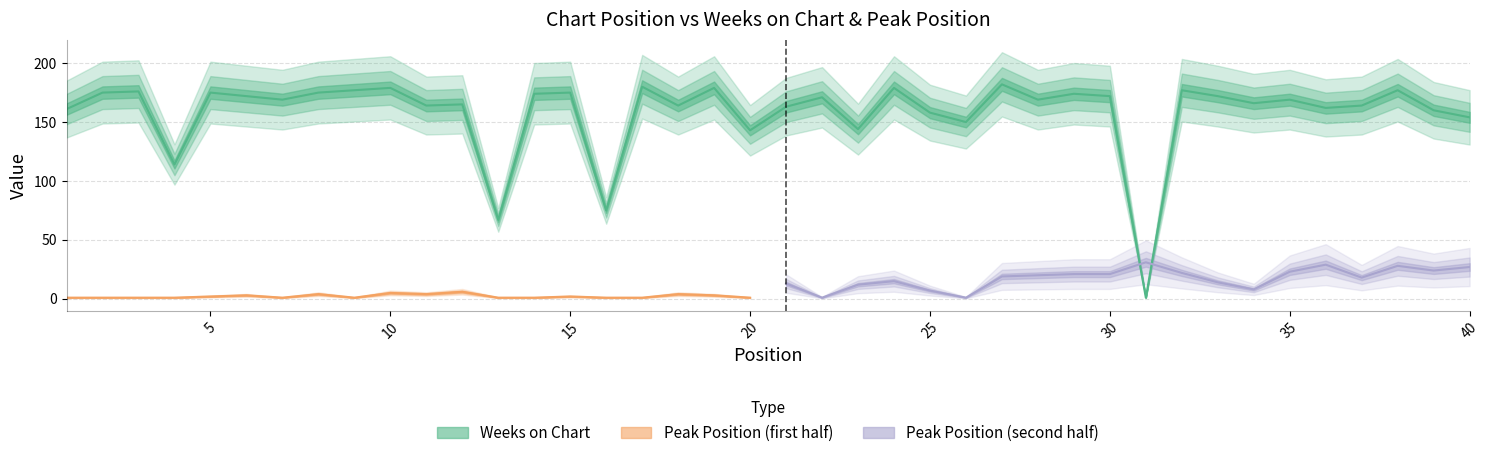

What value does the data have at 13, to the nearest 10?

70